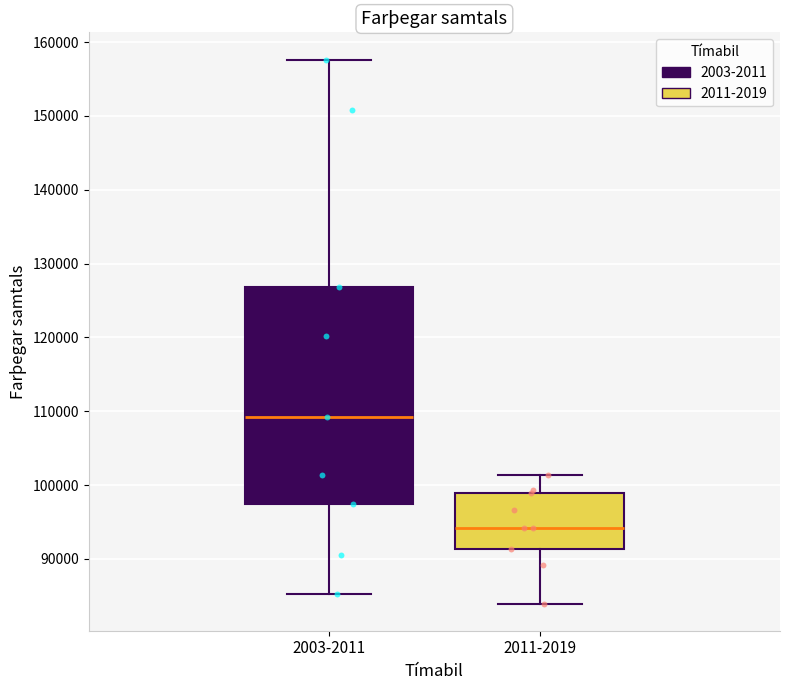

Which box's median line is the highest?

2003-2011